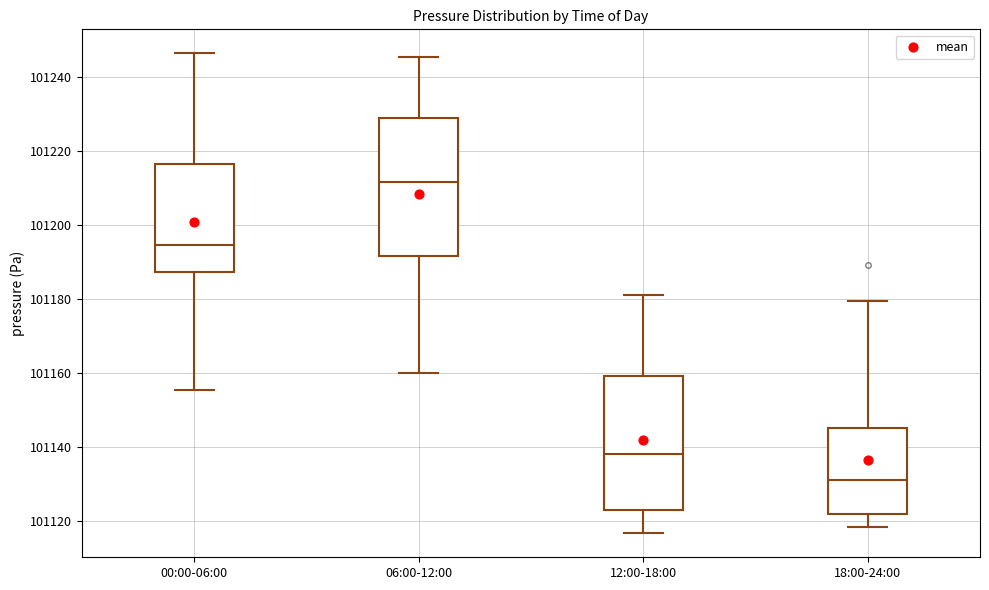

Where does the median line of the box for 00:00-06:00 sit on the y-axis? The values are not printed on the chart, so give them approximately, as read against the axis.

101194